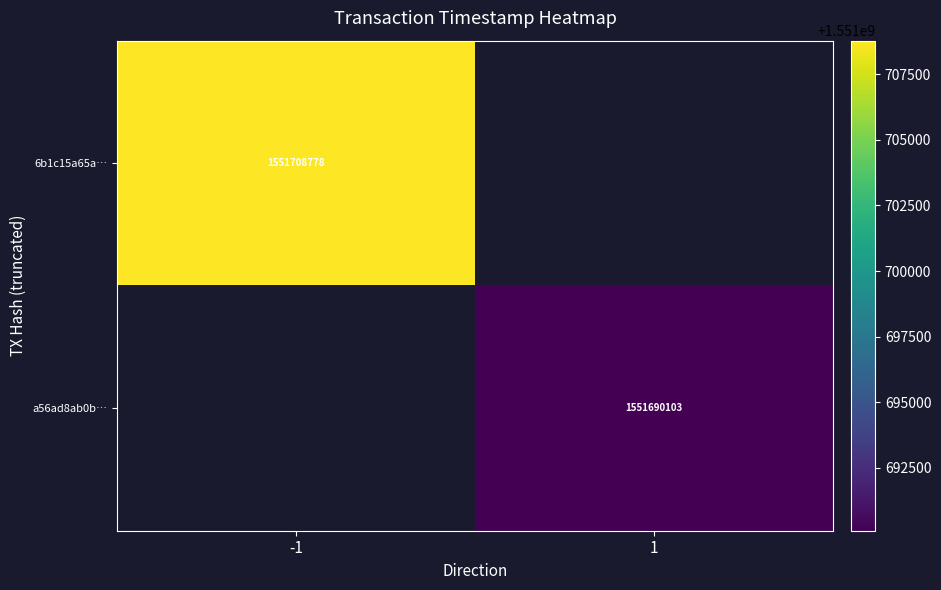

True or false: a56ad8ab0b… has a value of 1551690103 at 1.

True